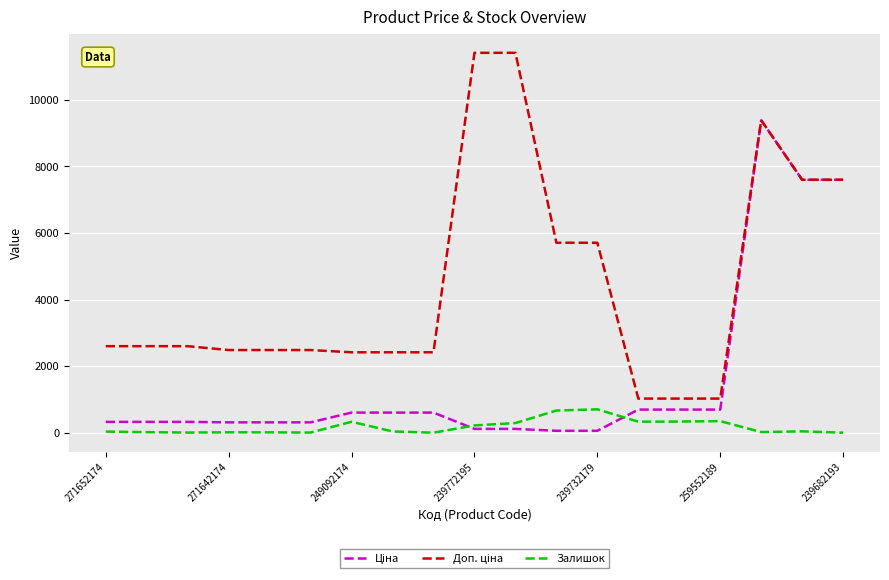

What is the greatest value displayed?

11410.0